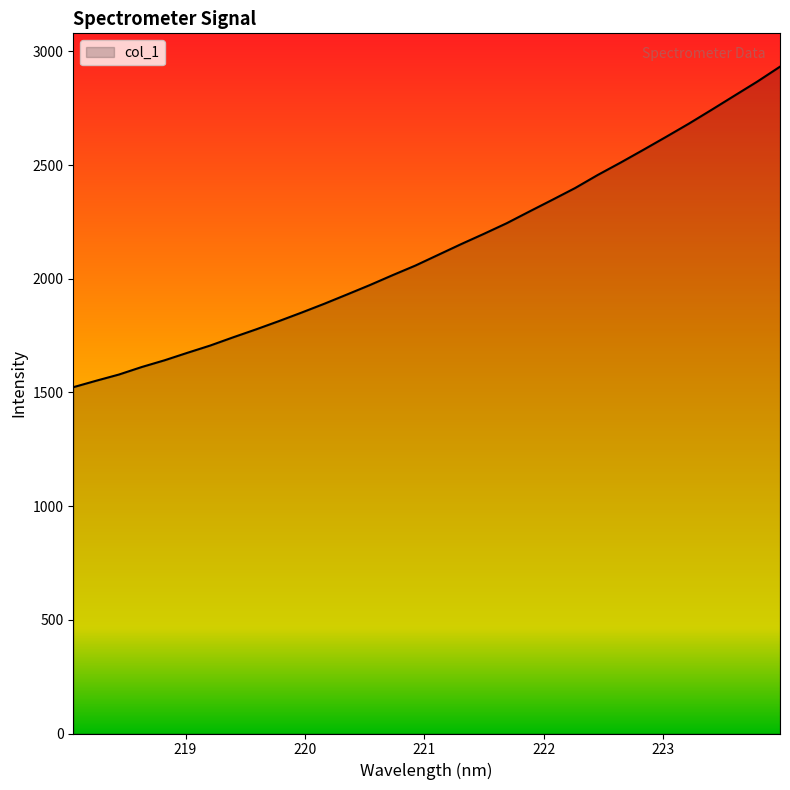

What is the difference between the maximum and minimum values?

1409.8